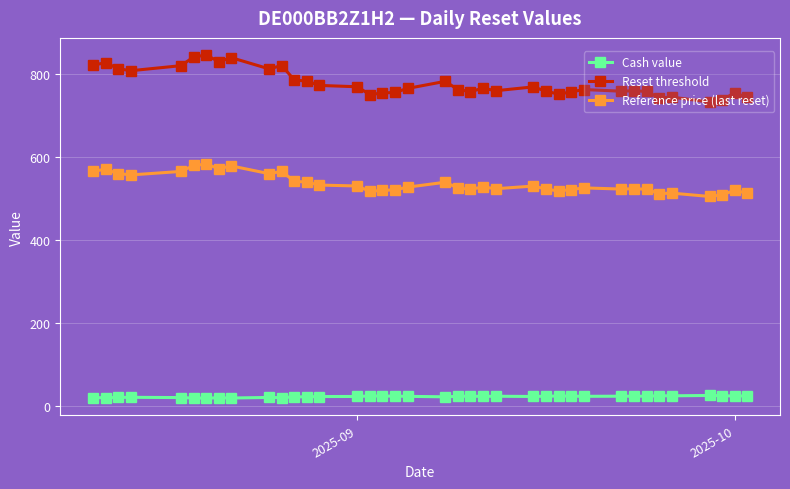

True or false: Cash value and Reset threshold cross at least once.

False